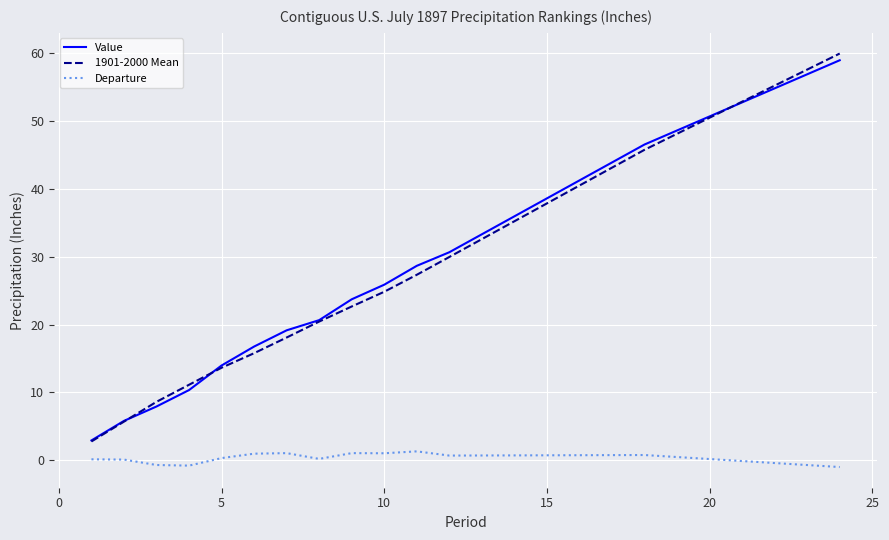

True or false: Value and Departure cross at least once.

False